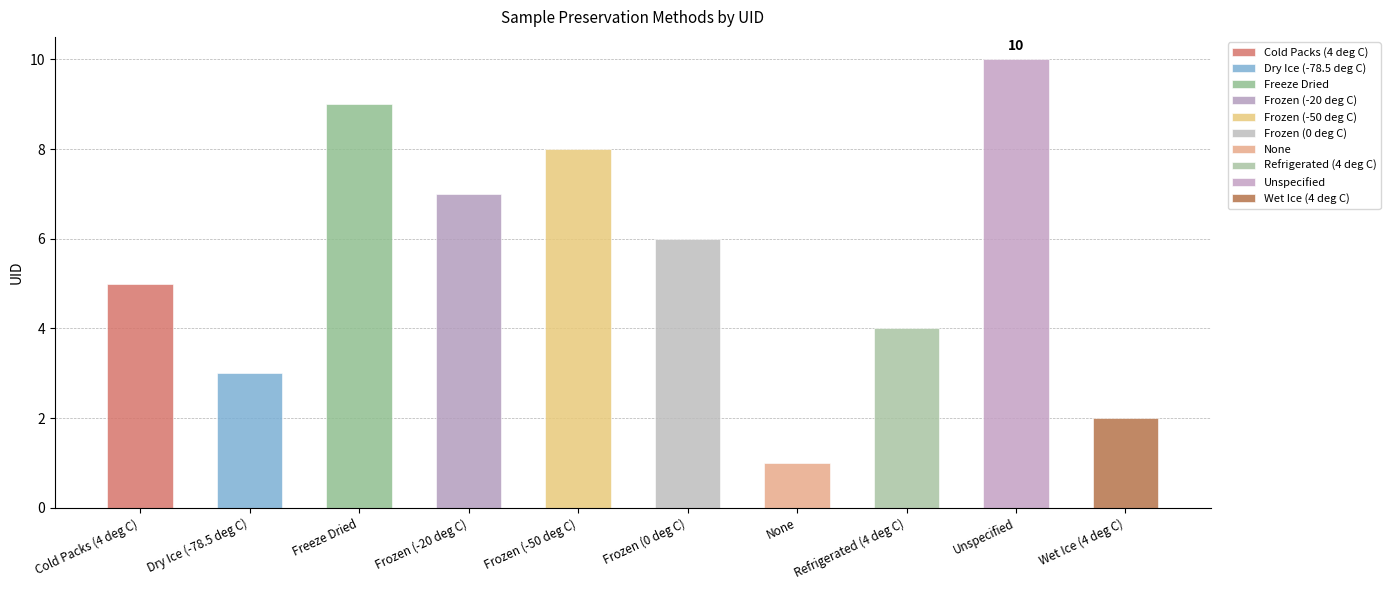

Reading right to left, extract all data points from this chart.

2	10	4	1	6	8	7	9	3	5